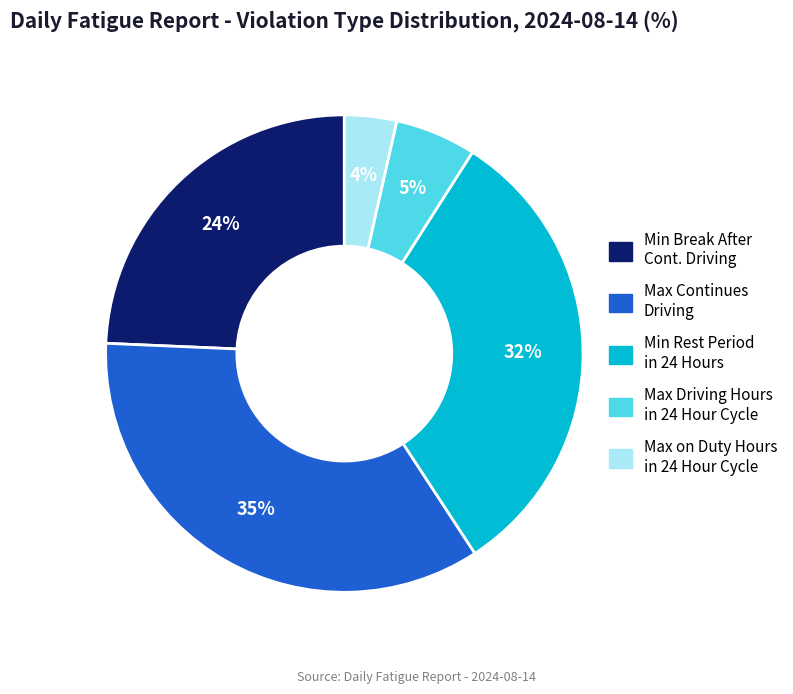

To the nearest percent, what is the difference between the largest and smallest slice percentages?

31%